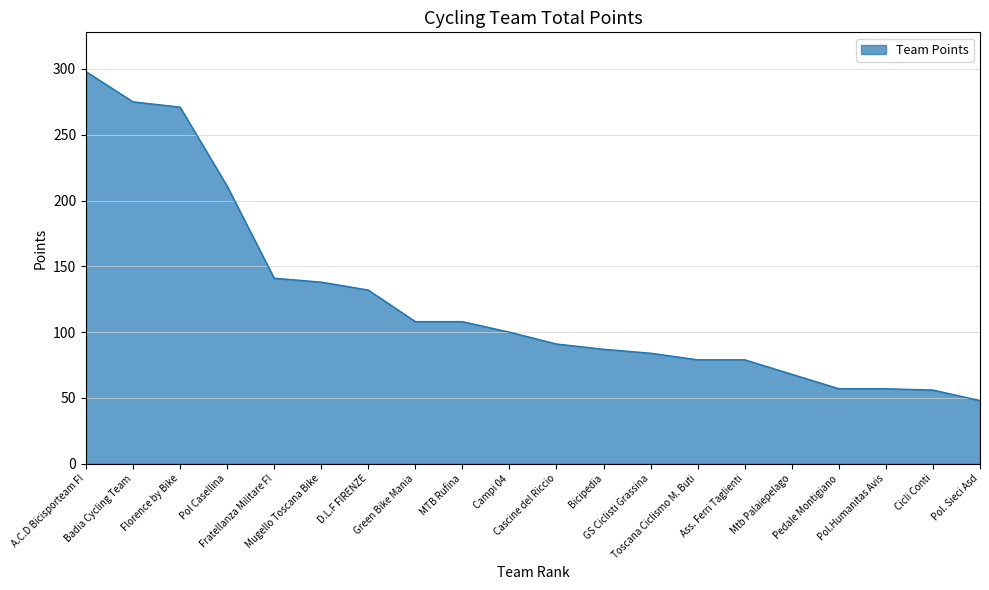

How many values are below 100?

10